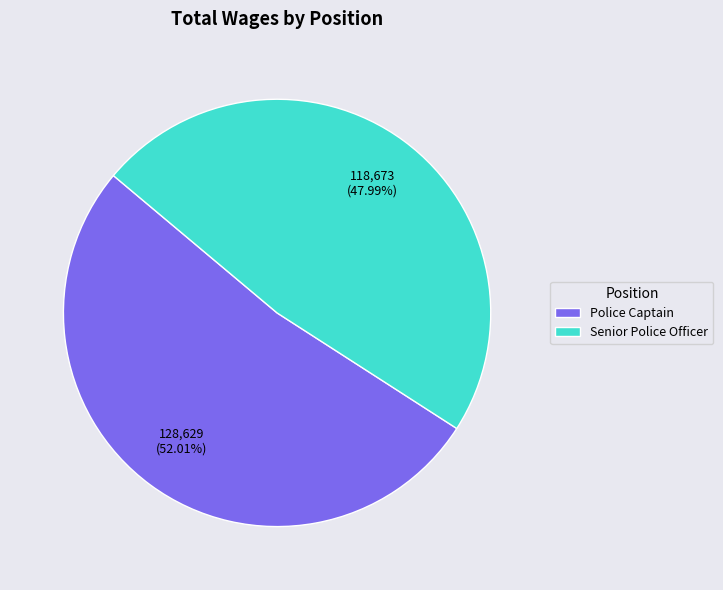

Between Police Captain and Senior Police Officer, which is larger?

Police Captain